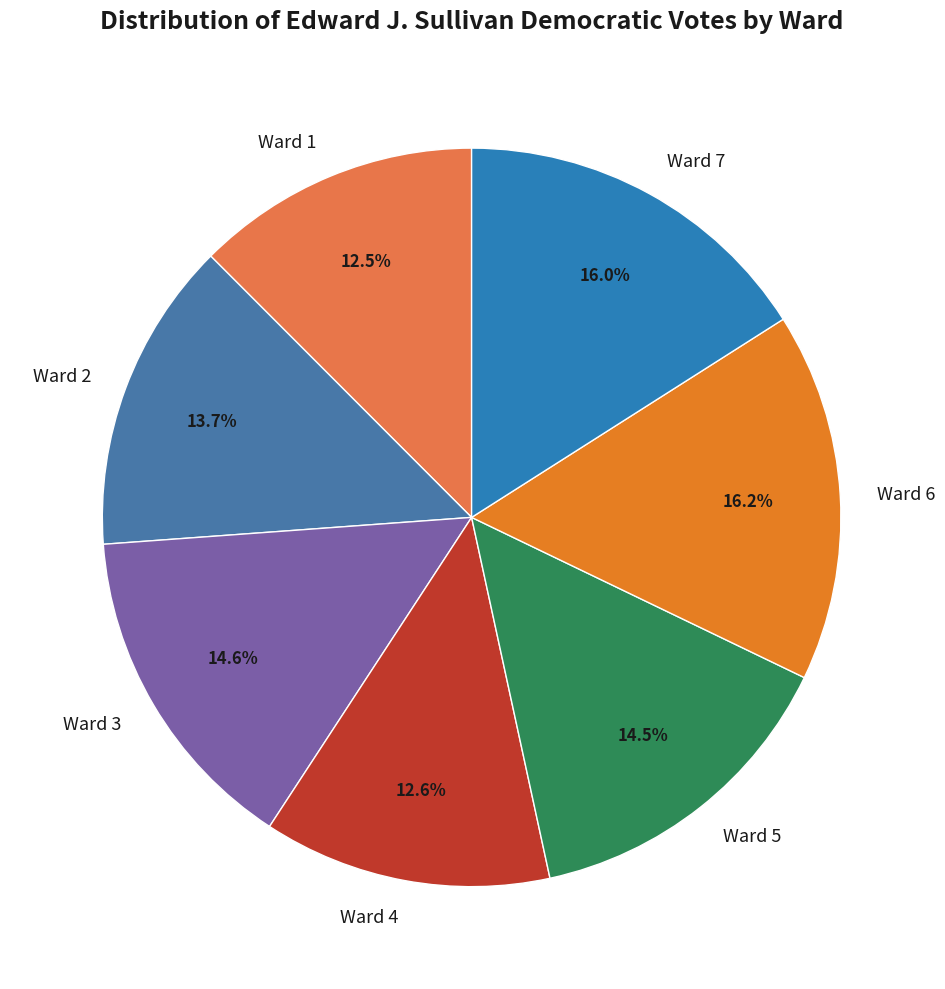

What portion of the pie excludes Ward 2?

86.3%